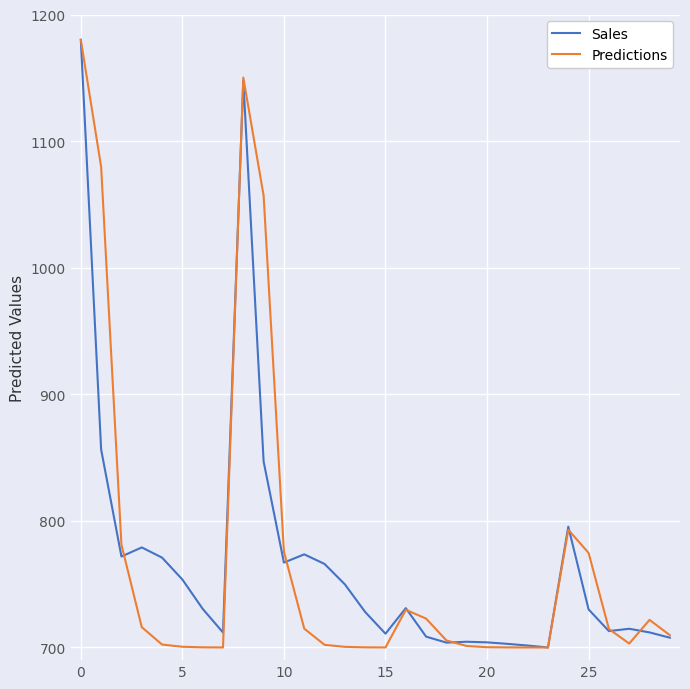

What is the lowest value of the Sales series?

700.0